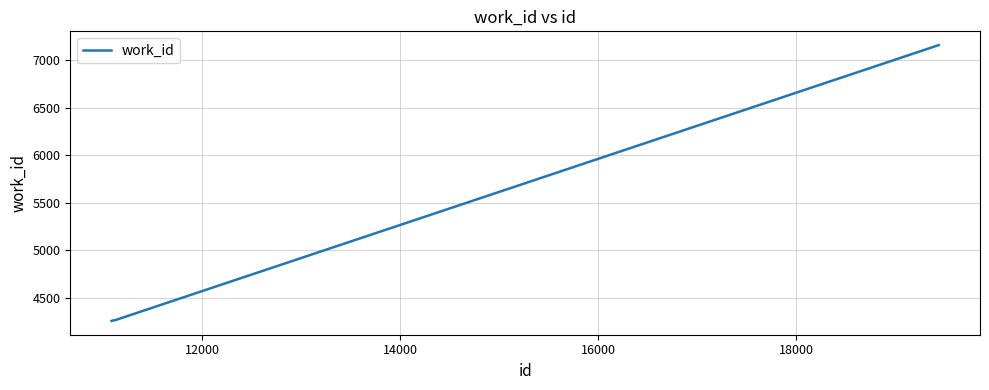

What is the greatest value displayed?

7160